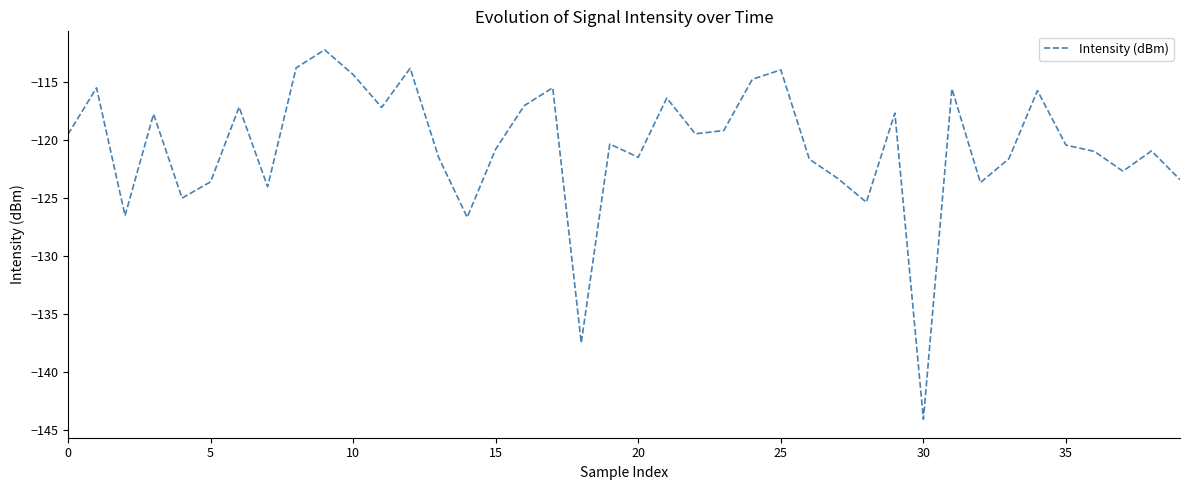

How many interior local valleys (lower than both neighbors) does the data have?

12